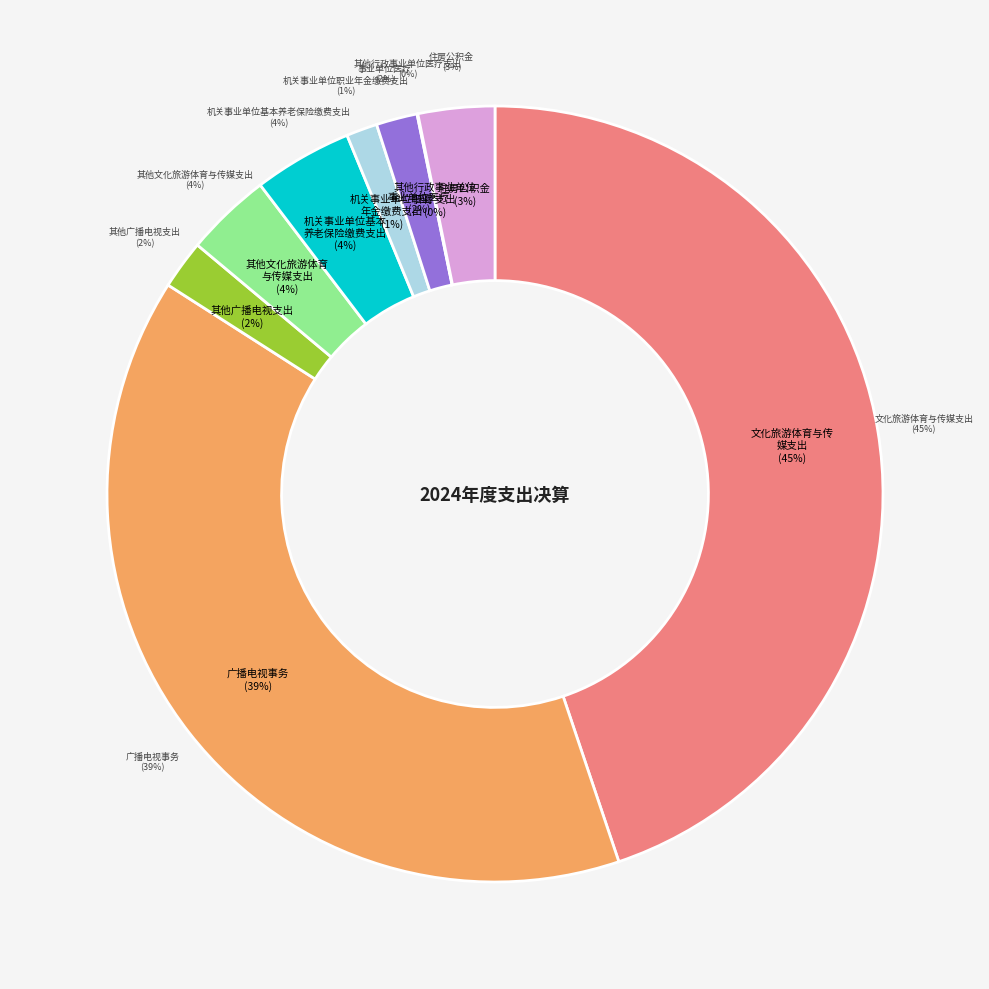

How much of the chart is everything except 文化旅游体育与传媒支出?

55.2%